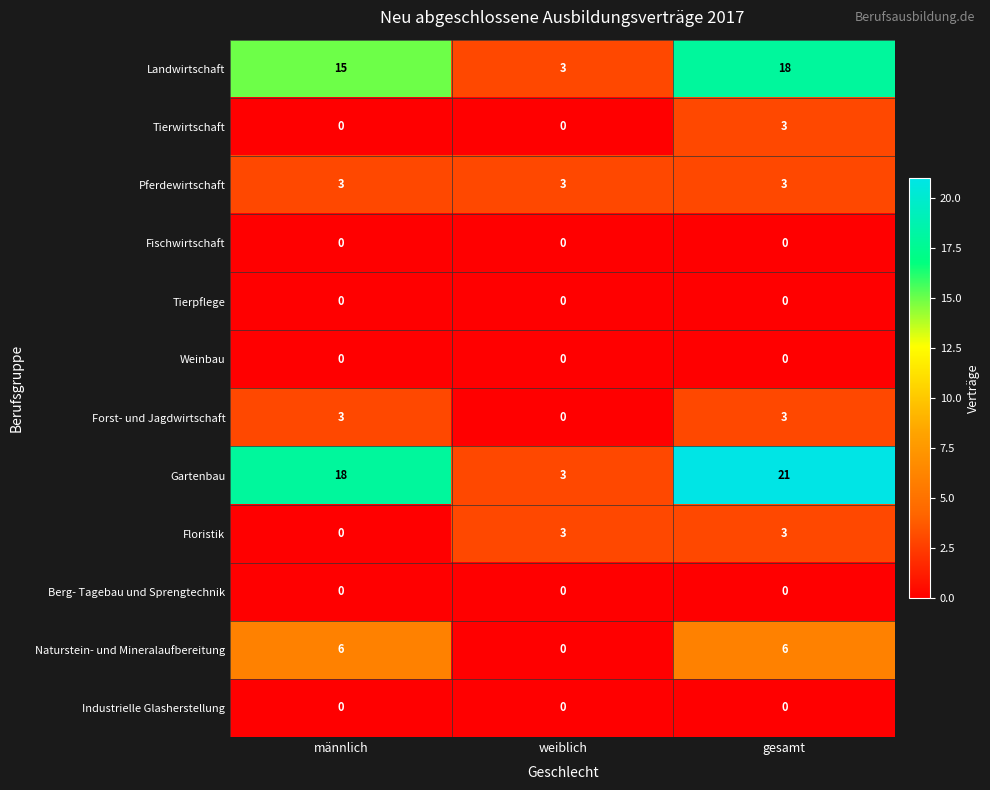

Which series has the largest range (max minus min)?

Gartenbau